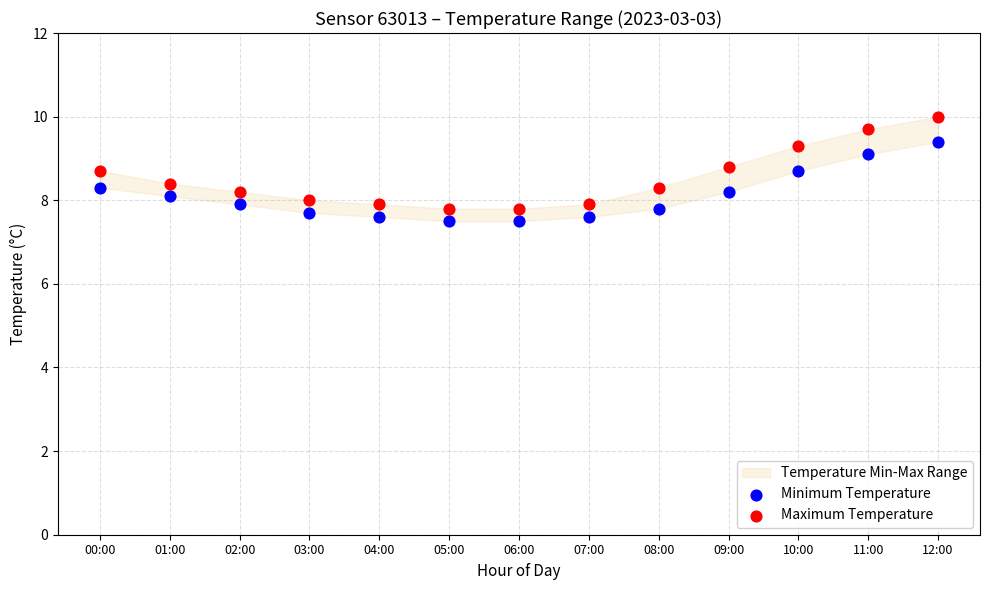

Which series reaches the minimum Y coordinate?

Minimum Temperature